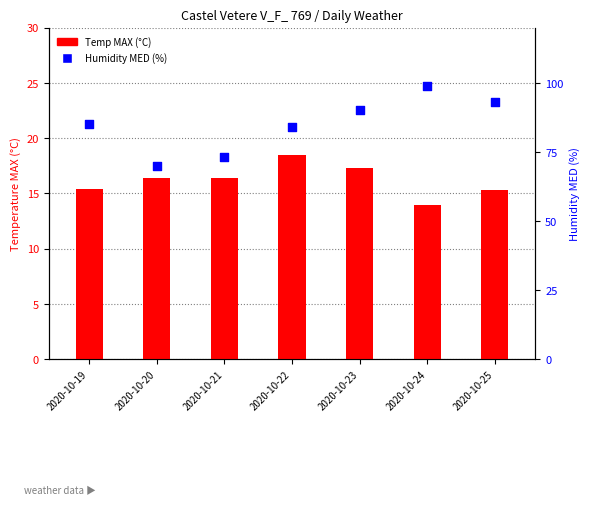

Which series has the largest total across all categories?

Humidity MED (%)